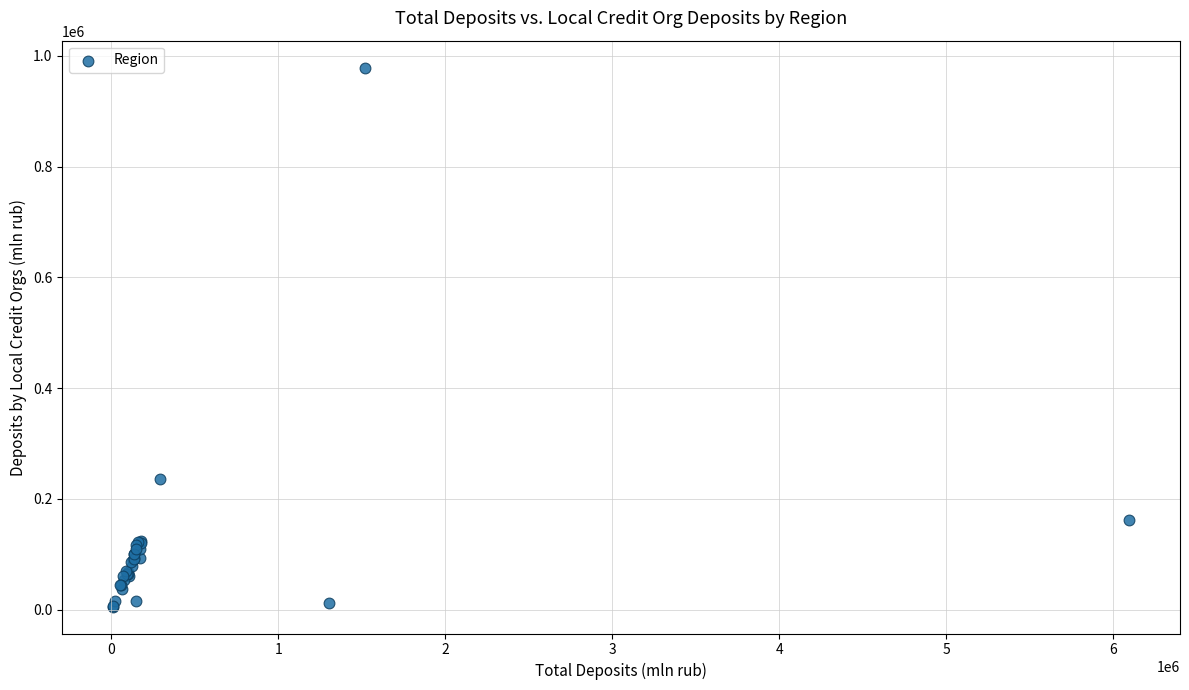

What Y value in the scatter plot is closest to 492088?

235936